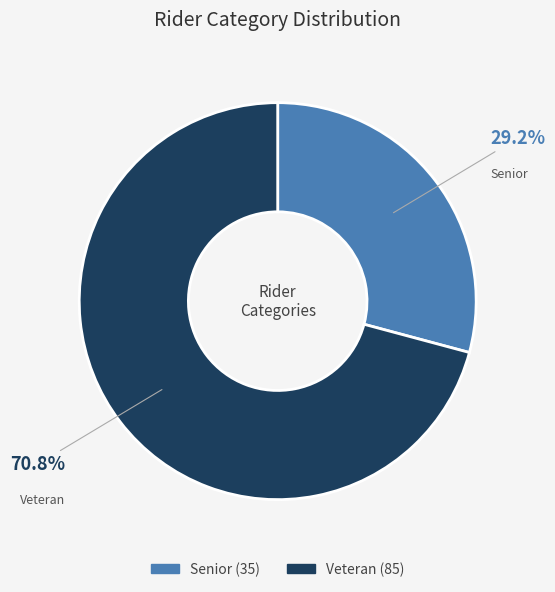

Count the number of slices in the pie.

2